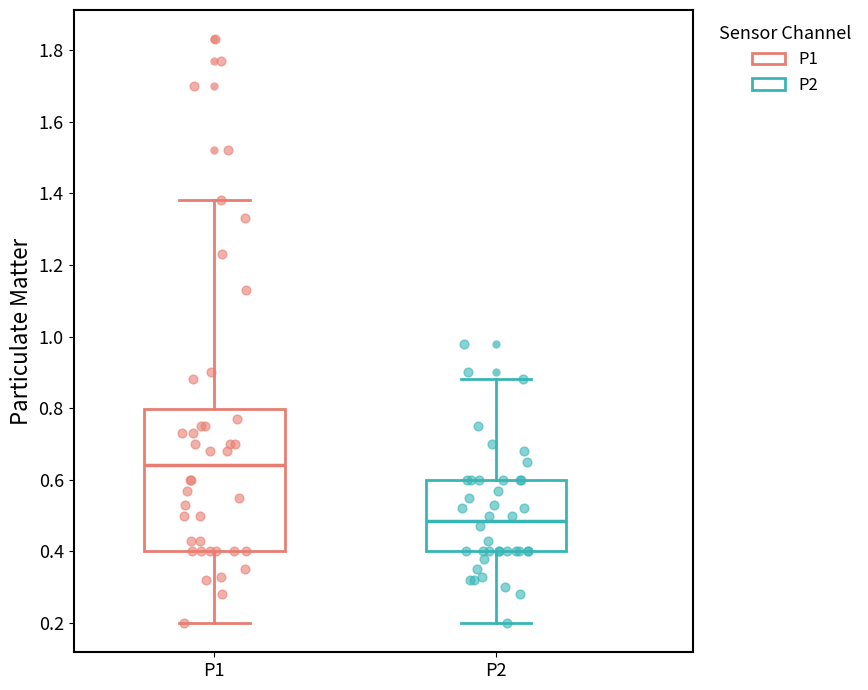

Which box is the tallest, from its lower edge to its upper edge?

P1